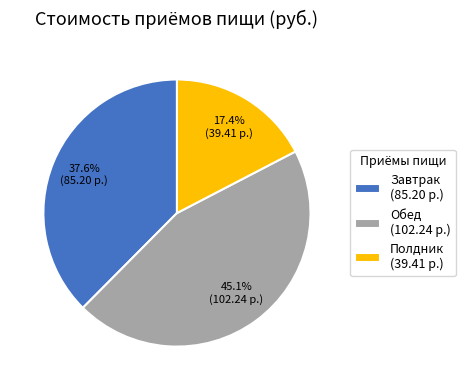

Does Завтрак represent more than half of the total?

No